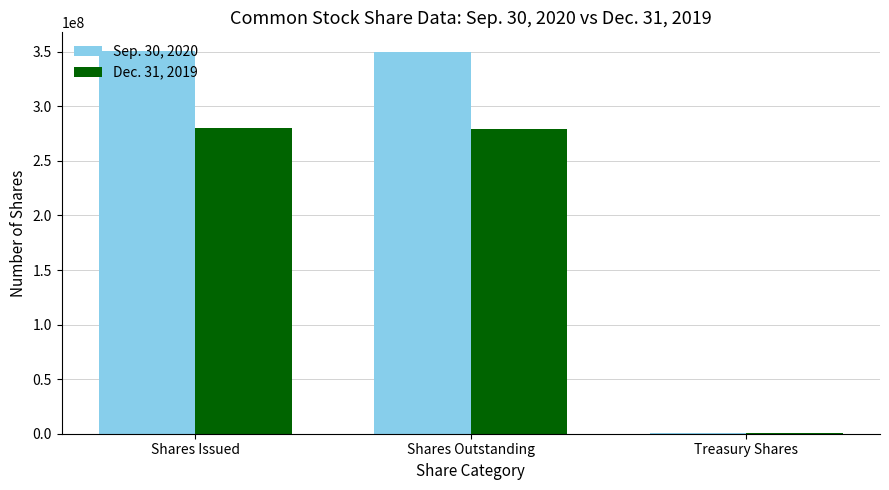

Where is Dec. 31, 2019 nearest to the value 140414000?

Shares Outstanding